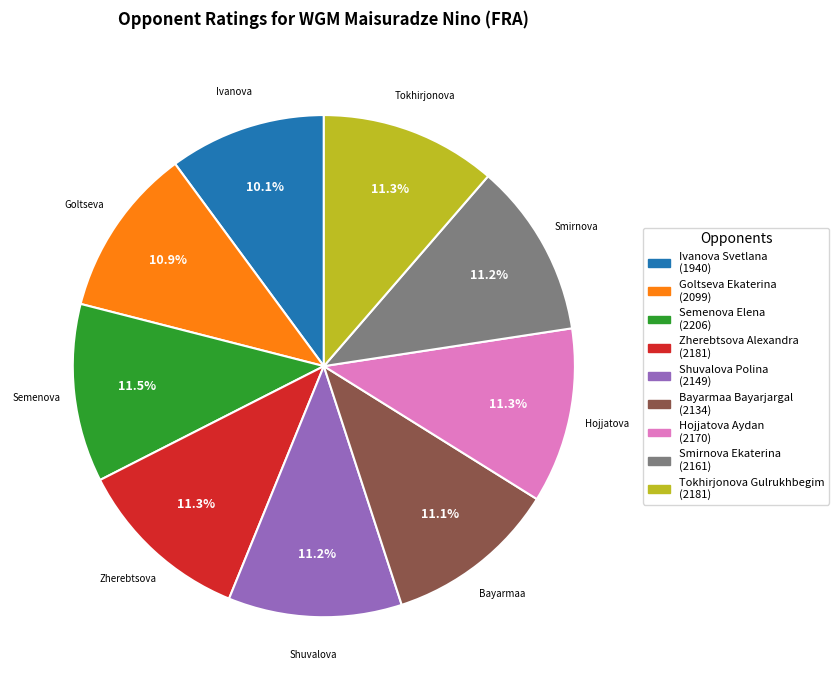

What portion of the pie excludes Semenova Elena?

88.5%